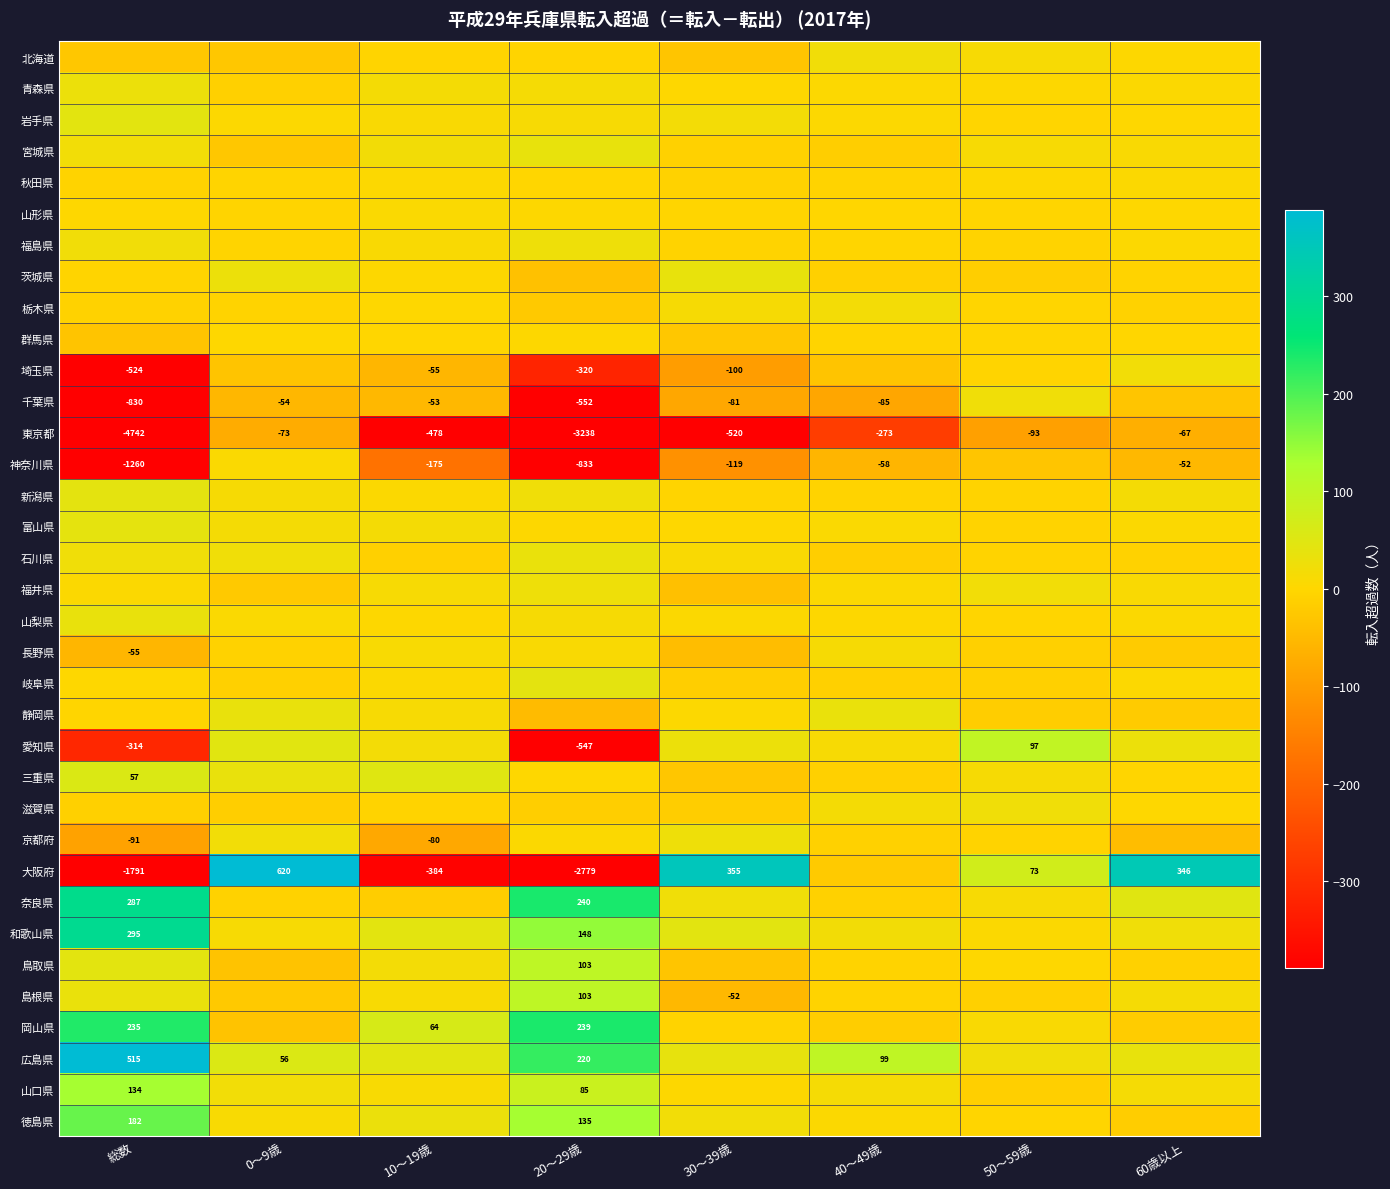

Which has a higher value, 0～9歳 or 60歳以上?

60歳以上